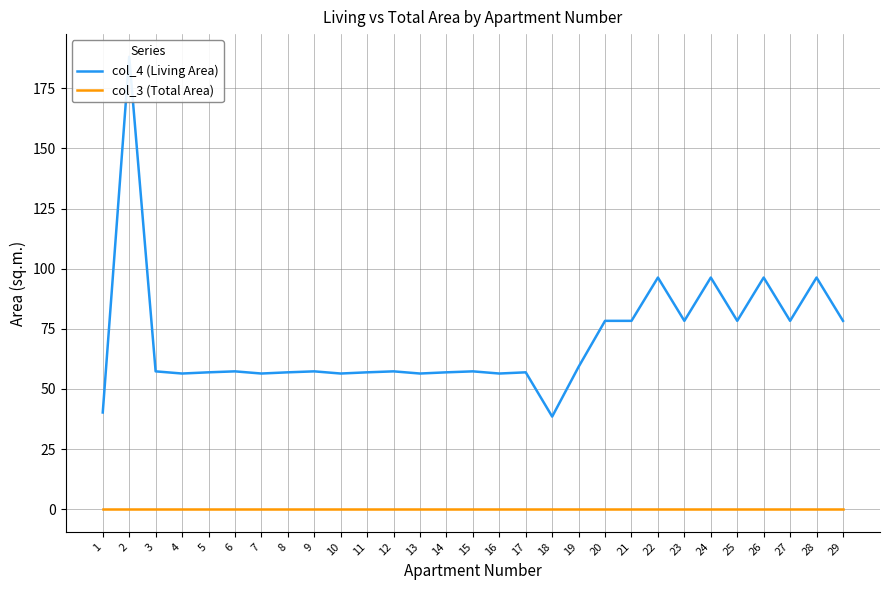

What is the value of the col_4 (Living Area) point at the 5th from the left?

56.9